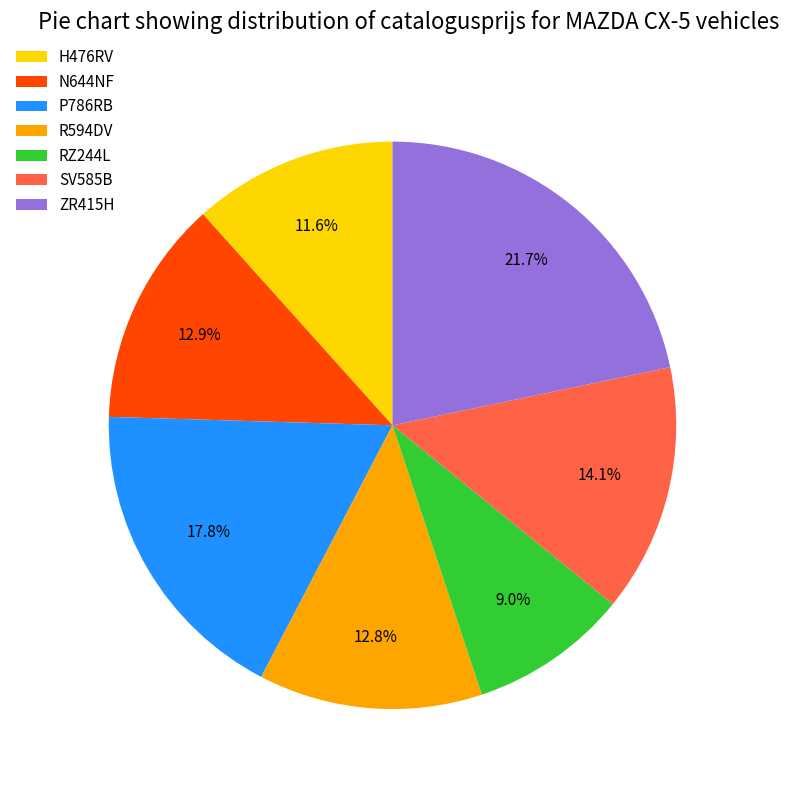

Which category has the smallest portion of the pie?

RZ244L